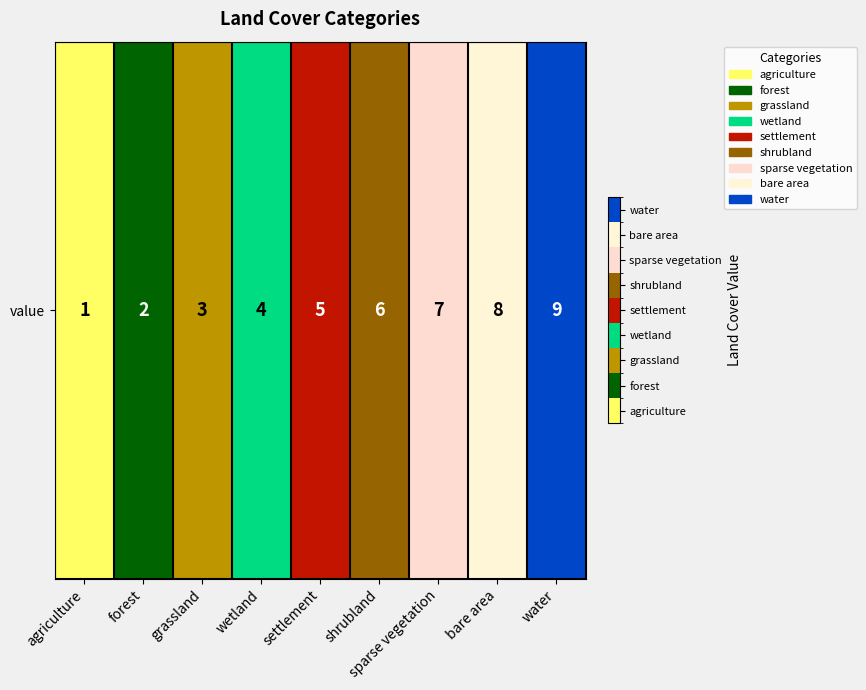

What is the minimum value shown in the chart?

1